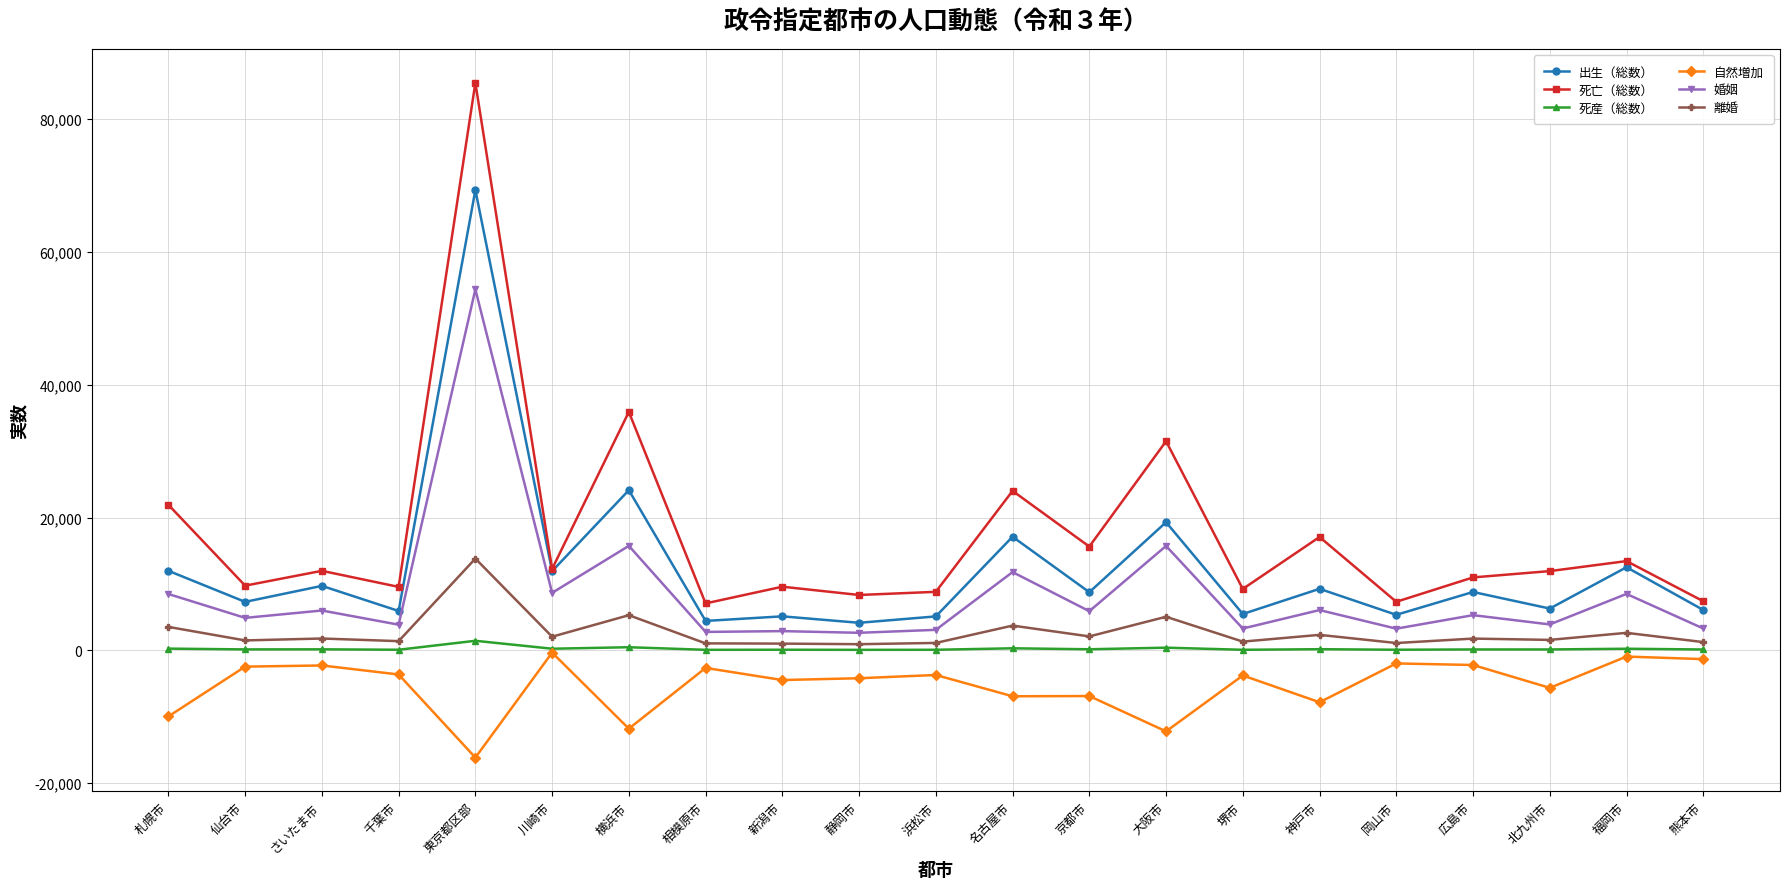

Which series changed the most between 川崎市 and 静岡市?

出生（総数）